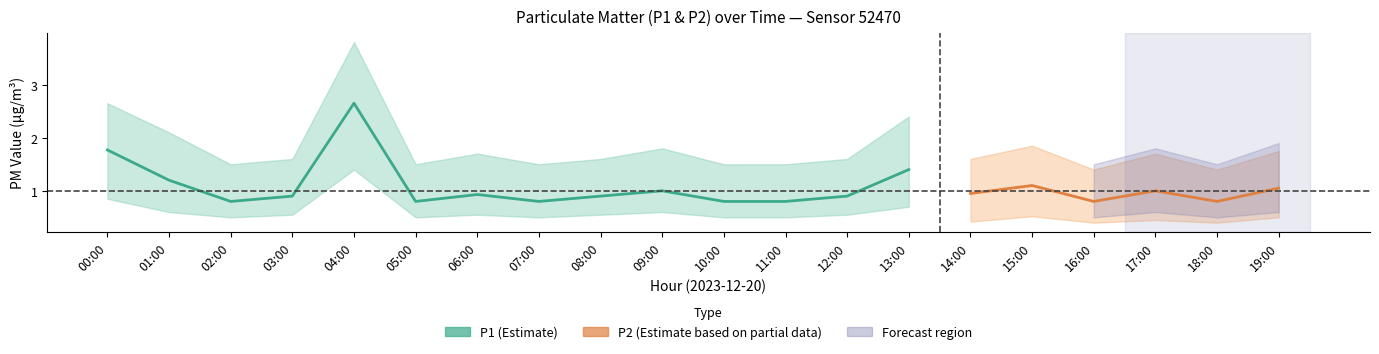

Is the value of P2_lower at 19:00 greater than the value of P1_lower at 00:00?

No